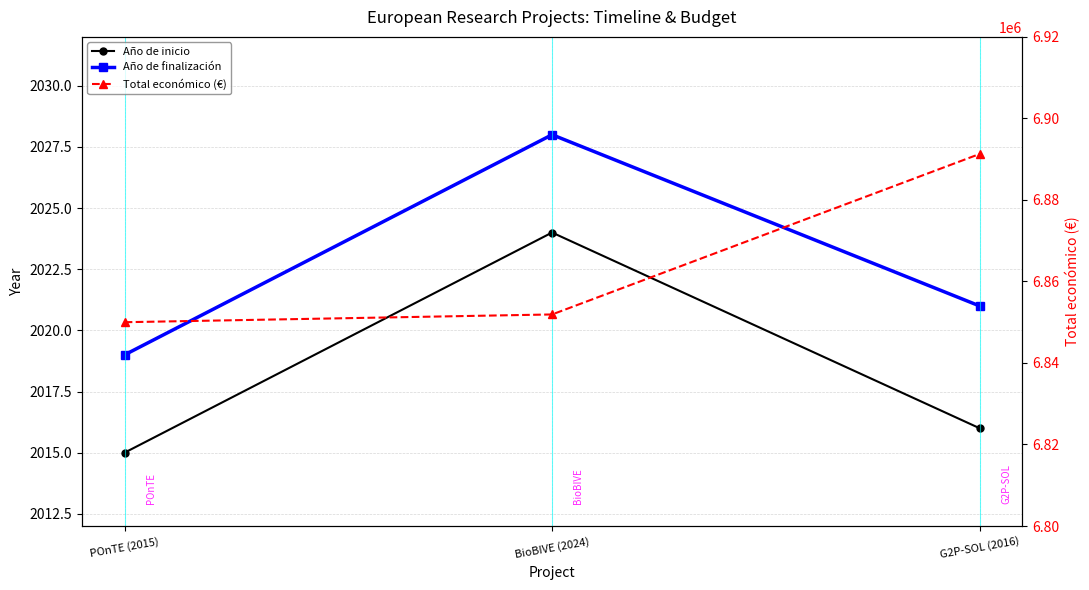

Reading left to right, list all the values displayed in this chart.

Año de inicio: POnTE (2015)=2015	BioBIVE (2024)=2024	G2P-SOL (2016)=2016
Año de finalización: POnTE (2015)=2019	BioBIVE (2024)=2028	G2P-SOL (2016)=2021
Total económico (€): POnTE (2015)=6850000	BioBIVE (2024)=6851903	G2P-SOL (2016)=6891265